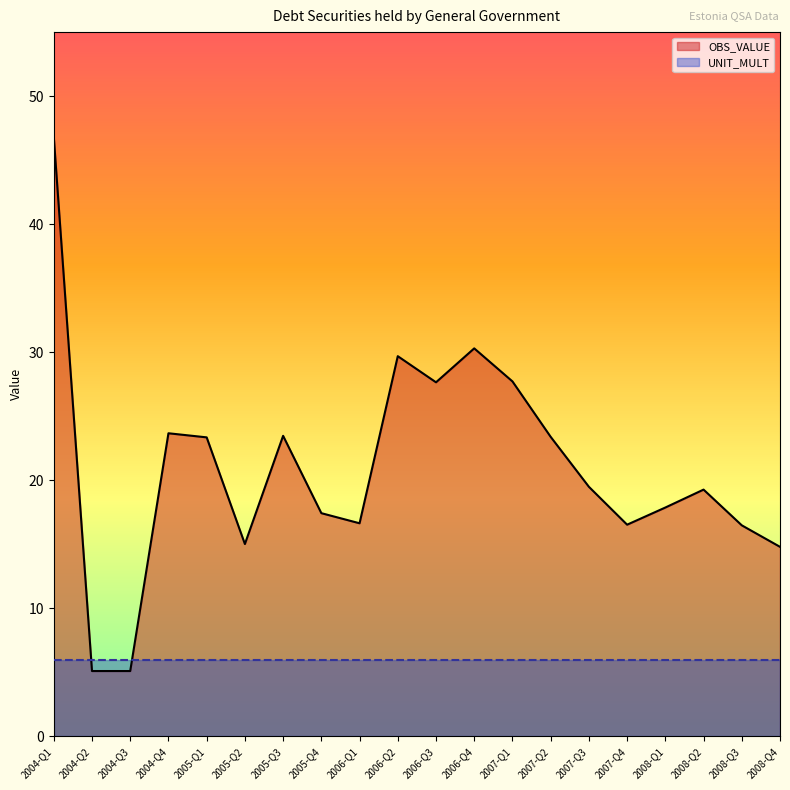

What is the average value?

21.0